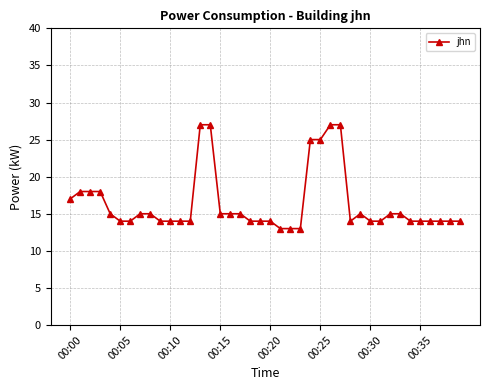

What is the minimum value shown in the chart?

13